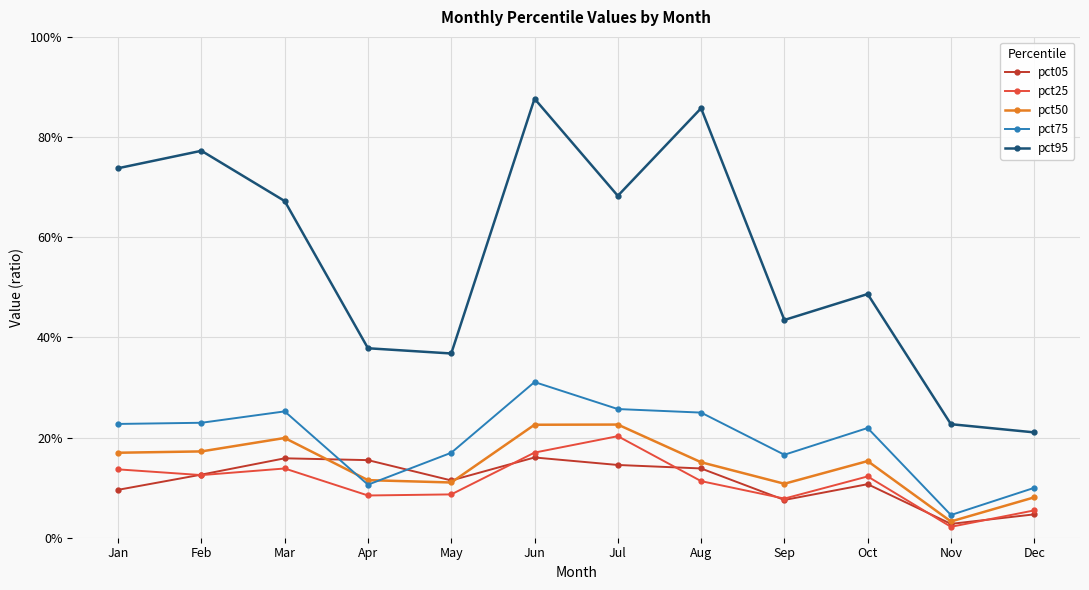

The value of pct95 at Jun is 1.2. True or false?

False